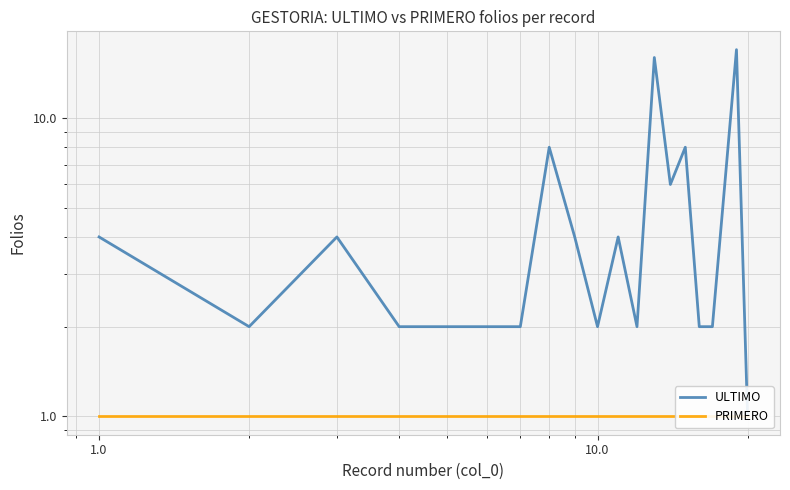

Reading left to right, extract all data points from this chart.

ULTIMO: 4	2	4	2	2	2	2	8	4	2	4	2	16	6	8	2	2	6	17	1
PRIMERO: 1	1	1	1	1	1	1	1	1	1	1	1	1	1	1	1	1	1	1	1